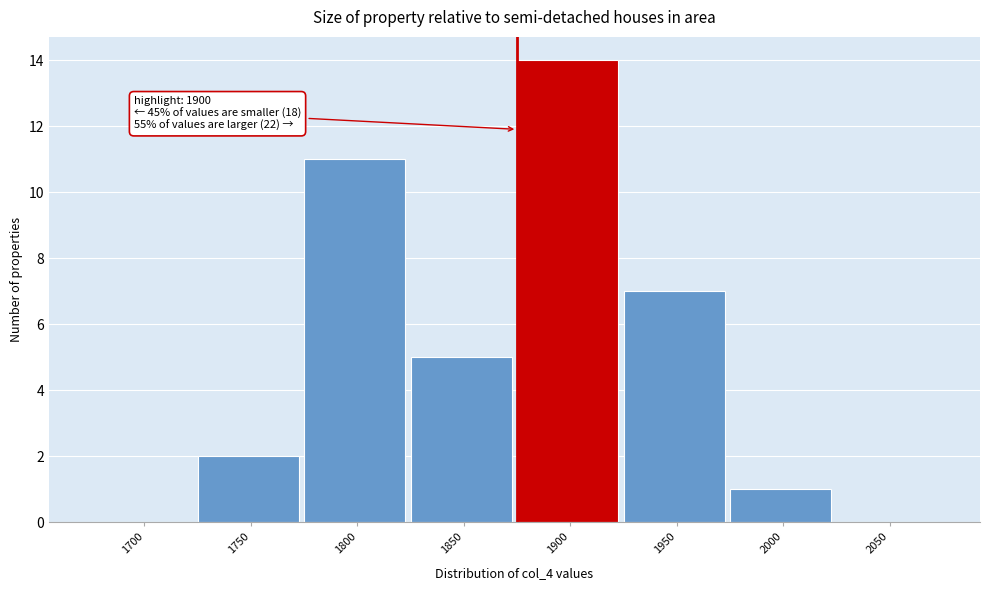

Reading left to right, what are all the values shown in this chart?

1700=0	1750=2	1800=11	1850=5	1900=14	1950=7	2000=1	2050=0